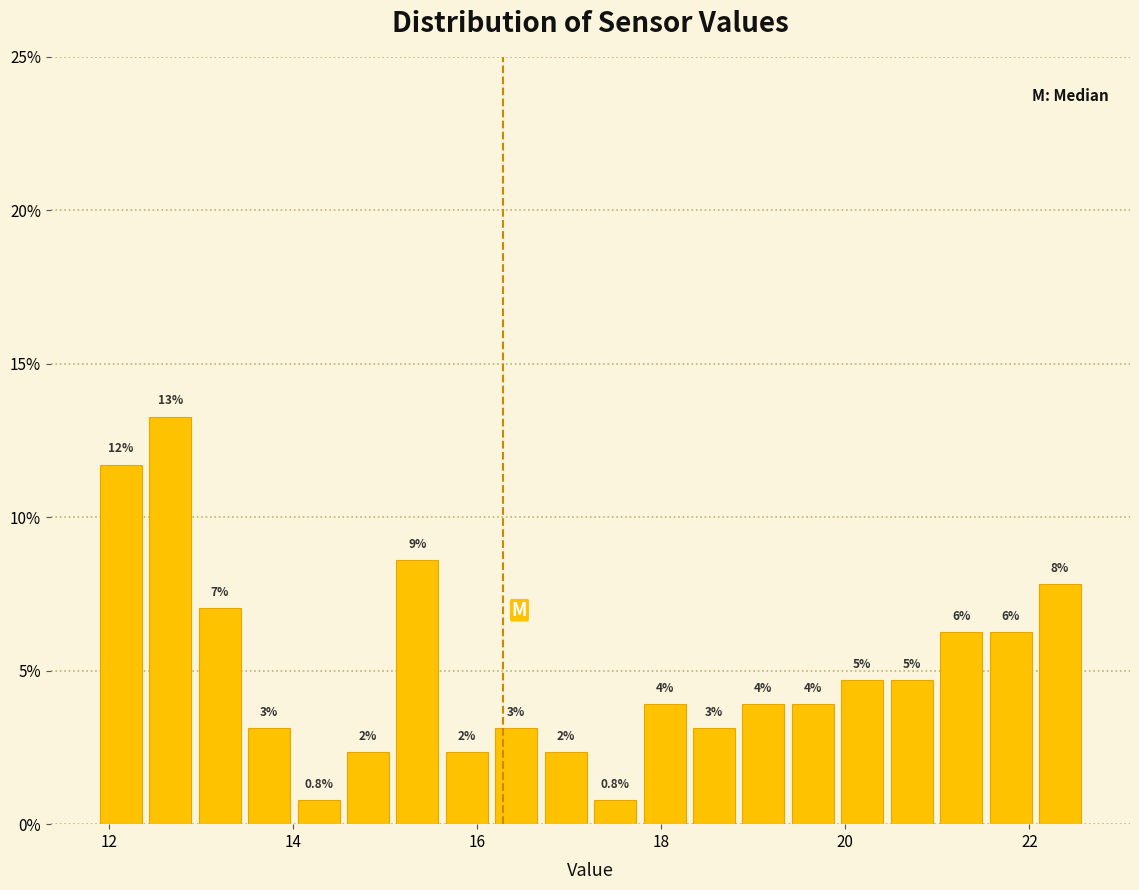

Around what value on the x-axis is the tallest bar? Give the approximate position of its centre, as read against the axis.

12.6